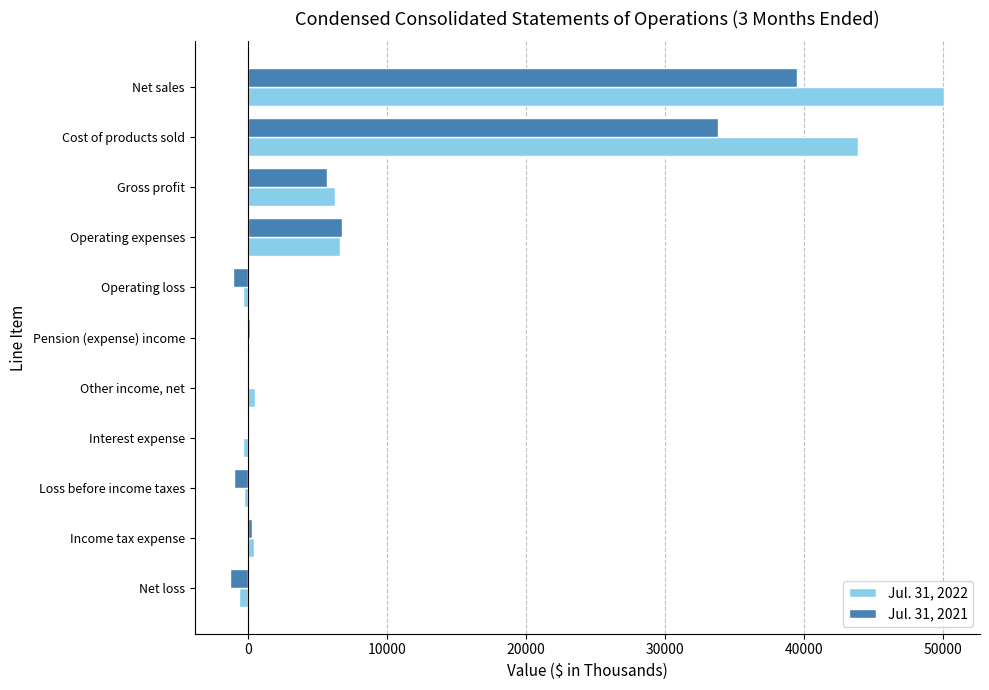

Which label corresponds to the largest value in the chart?

Net sales